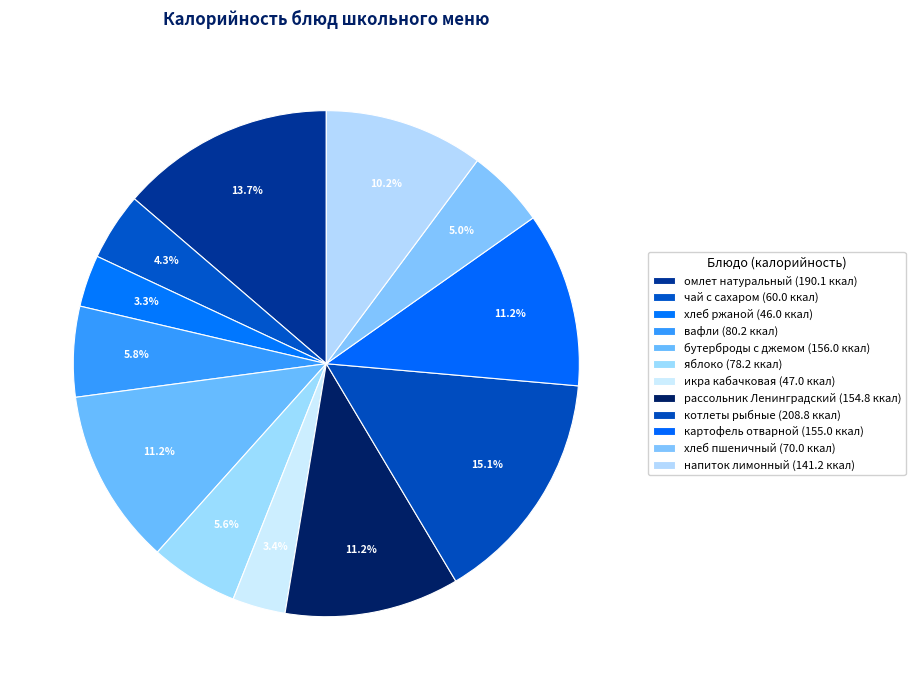

To the nearest percent, what is the difference between the котлеты рыбные and картофель отварной slice percentages?

4%